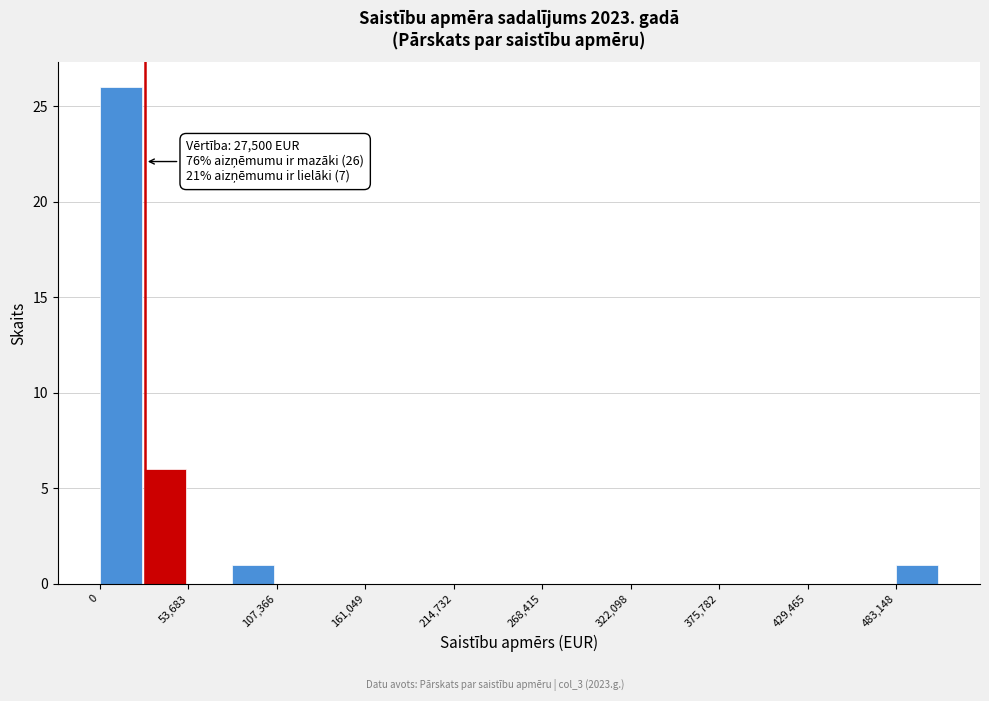

Around what value on the x-axis is the tallest bar? Give the approximate position of its centre, as read against the axis.

10000